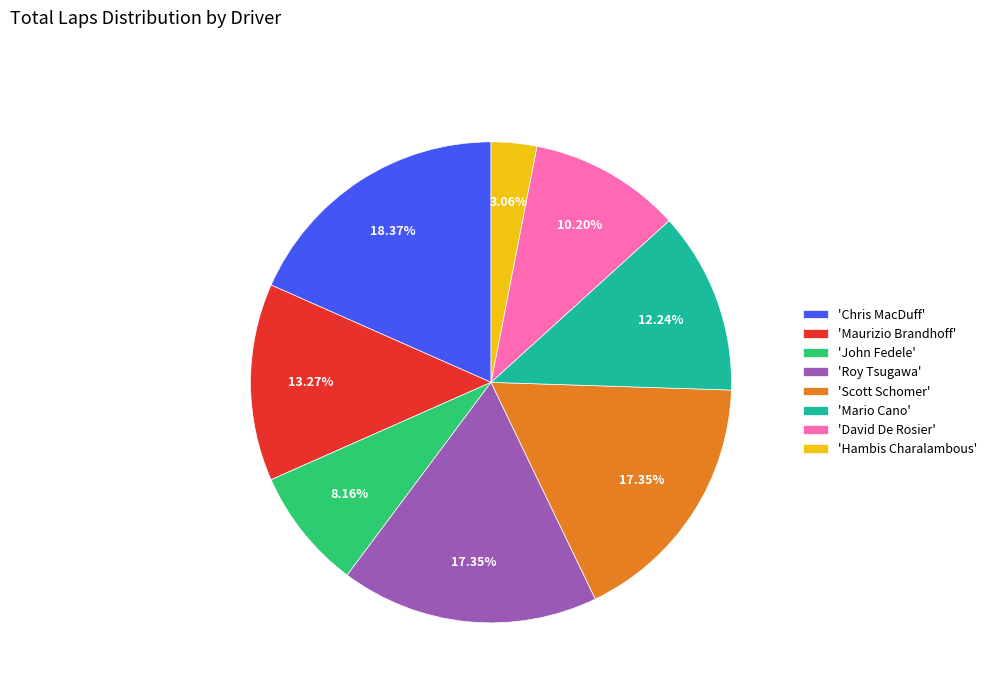

Do 'Chris MacDuff' and 'Maurizio Brandhoff' together represent more than half of the pie?

No